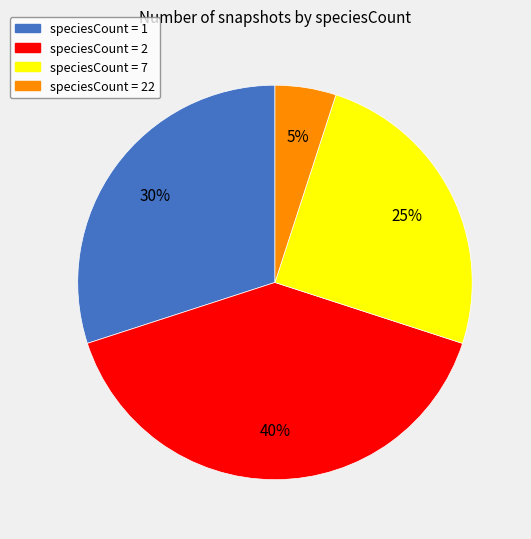

Rank the categories by value from highest to lowest.

speciesCount = 2, speciesCount = 1, speciesCount = 7, speciesCount = 22